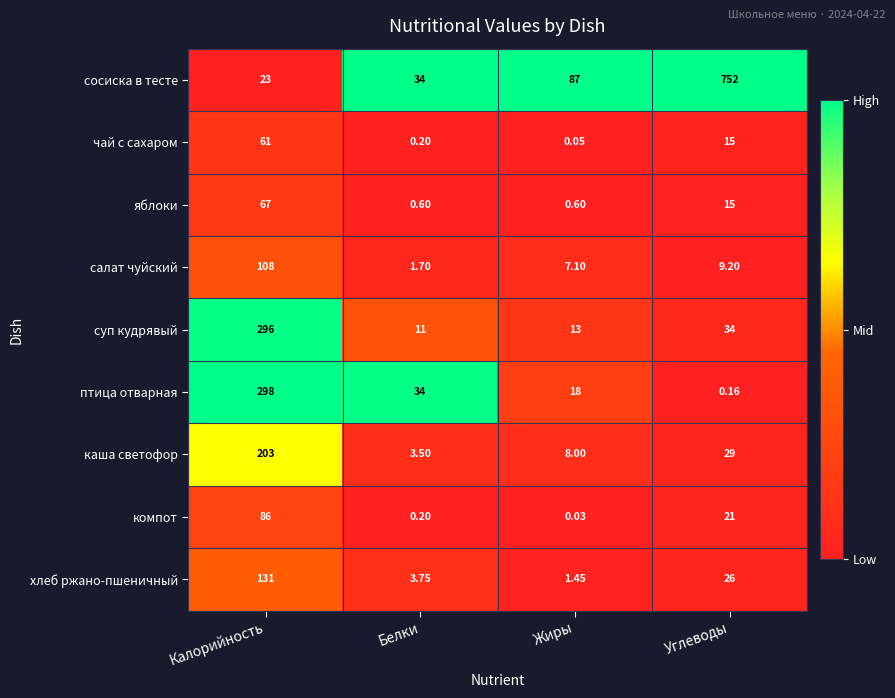

At which label is хлеб ржано-пшеничный closest to 66?

Углеводы